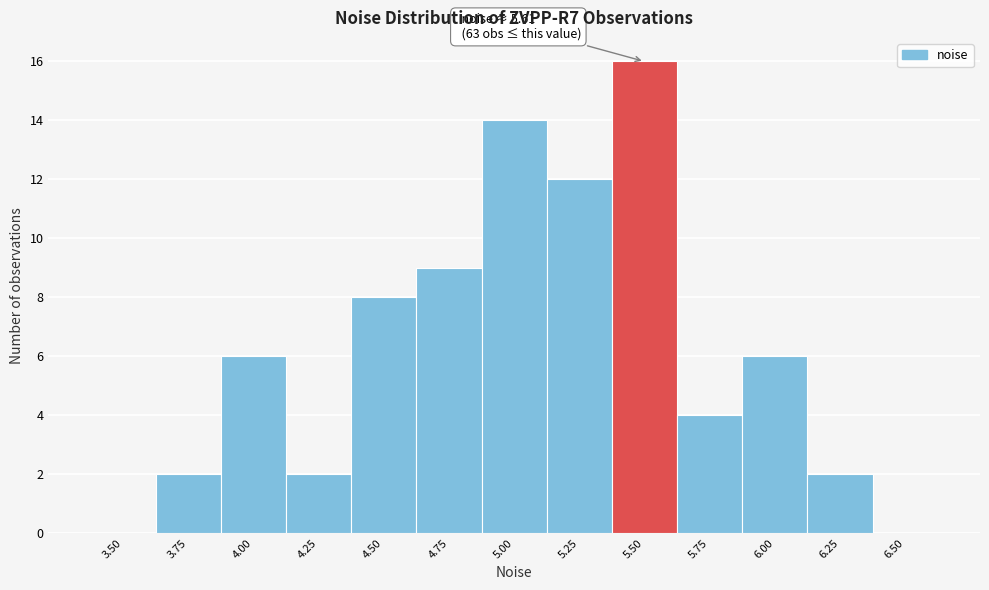

Reading left to right, list all the values displayed in this chart.

3.50=0	3.75=2	4.00=6	4.25=2	4.50=8	4.75=9	5.00=14	5.25=12	5.50=16	5.75=4	6.00=6	6.25=2	6.50=0